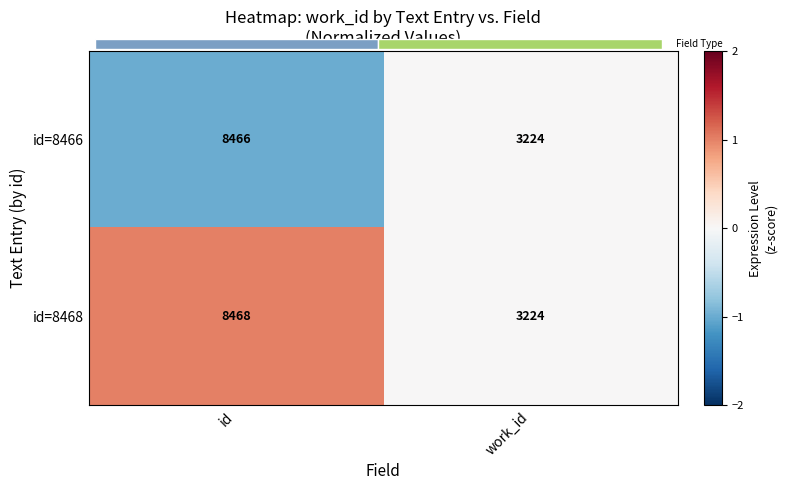

At which category does the chart reach its peak across all series?

id